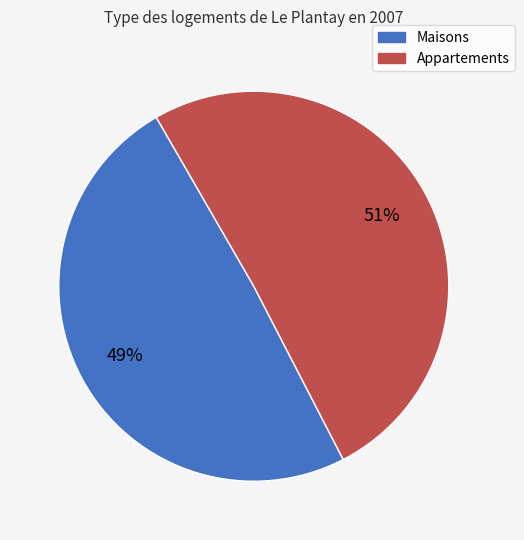

Rank the categories by value from lowest to highest.

Maisons, Appartements